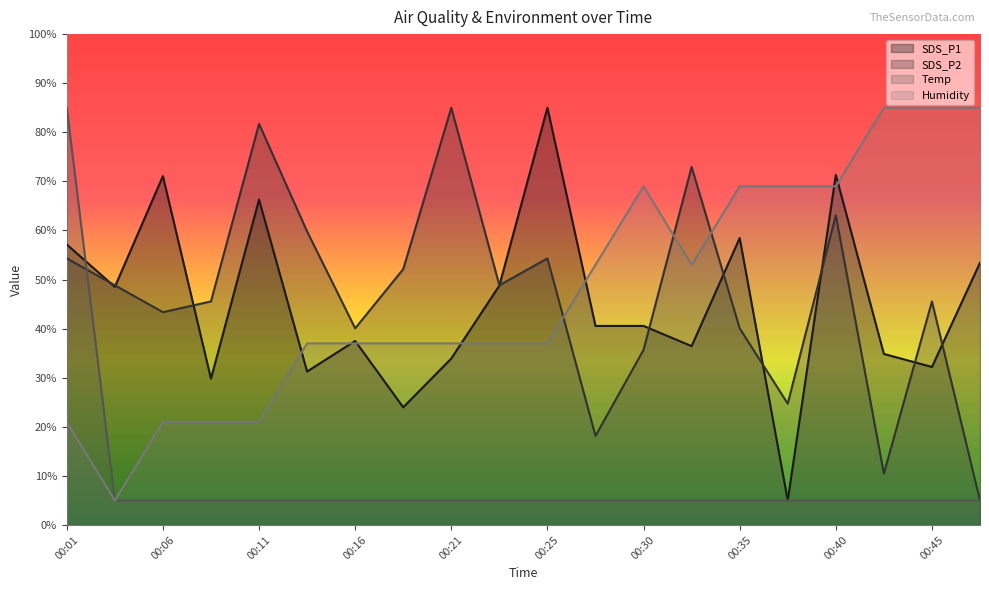

List the series in order of their peak value, highest first.

SDS_P1, SDS_P2, Temp, Humidity